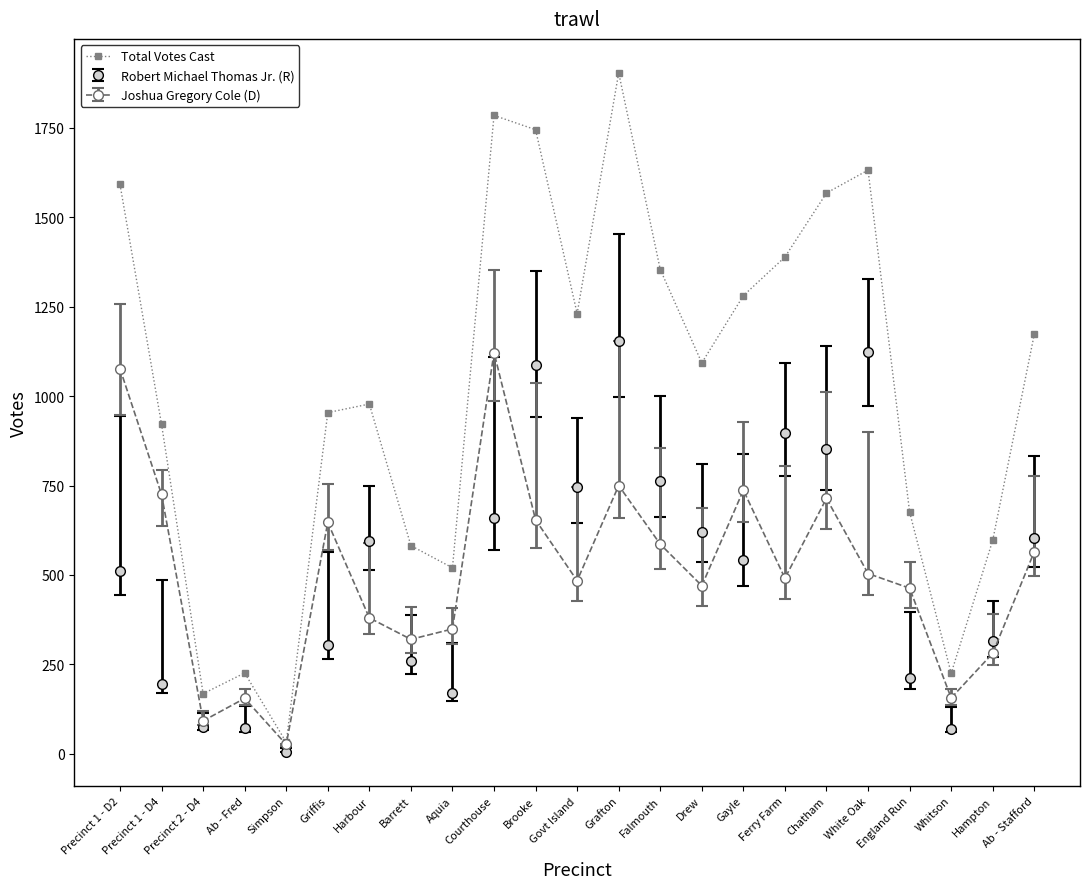

What is the maximum value shown in the chart?

1904